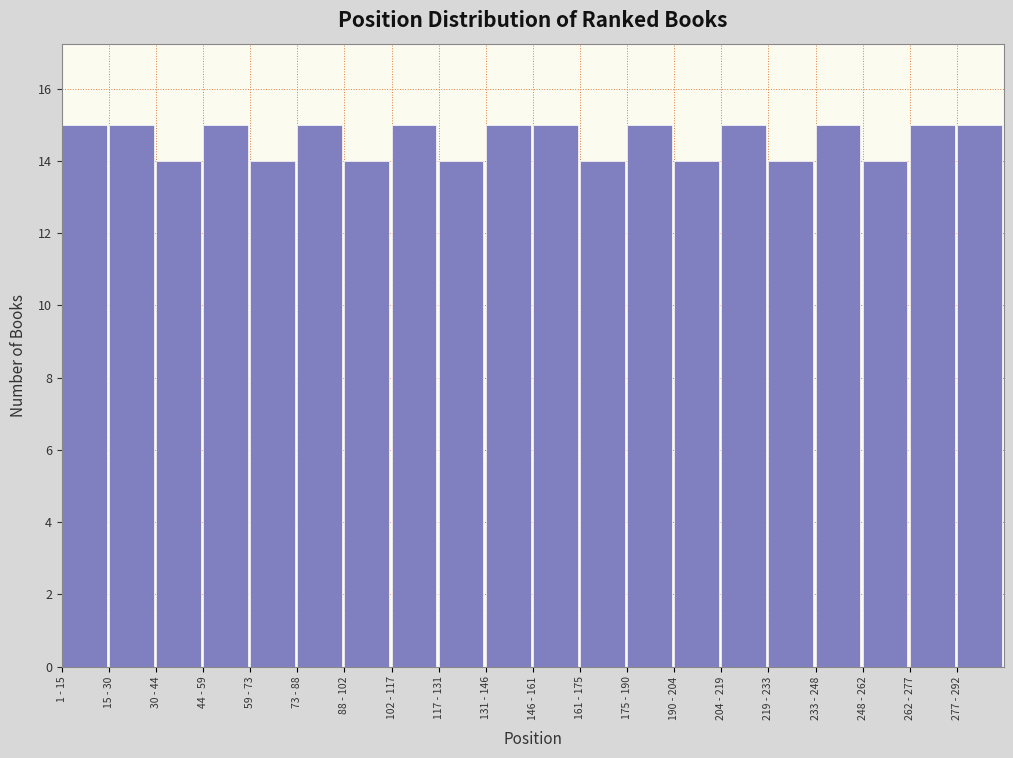

Reading right to left, what are all the values shown in this chart?

15	15	14	15	14	15	14	15	14	15	15	14	15	14	15	14	15	14	15	15